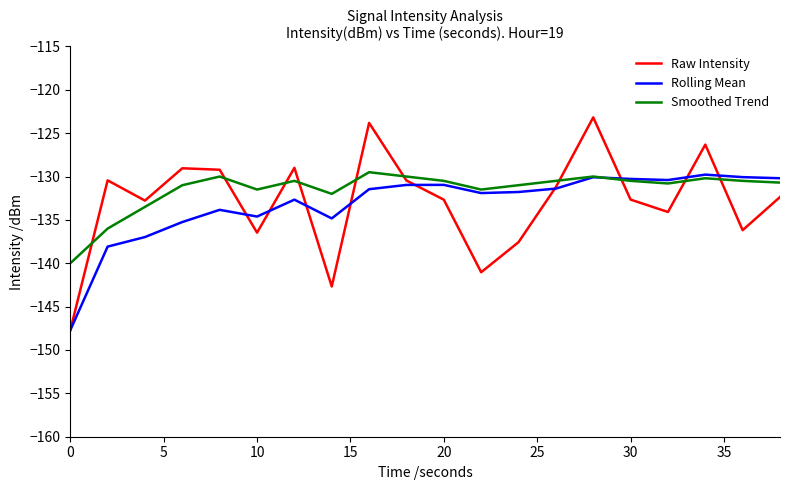

True or false: Smoothed Trend and Raw Intensity cross at least once.

True